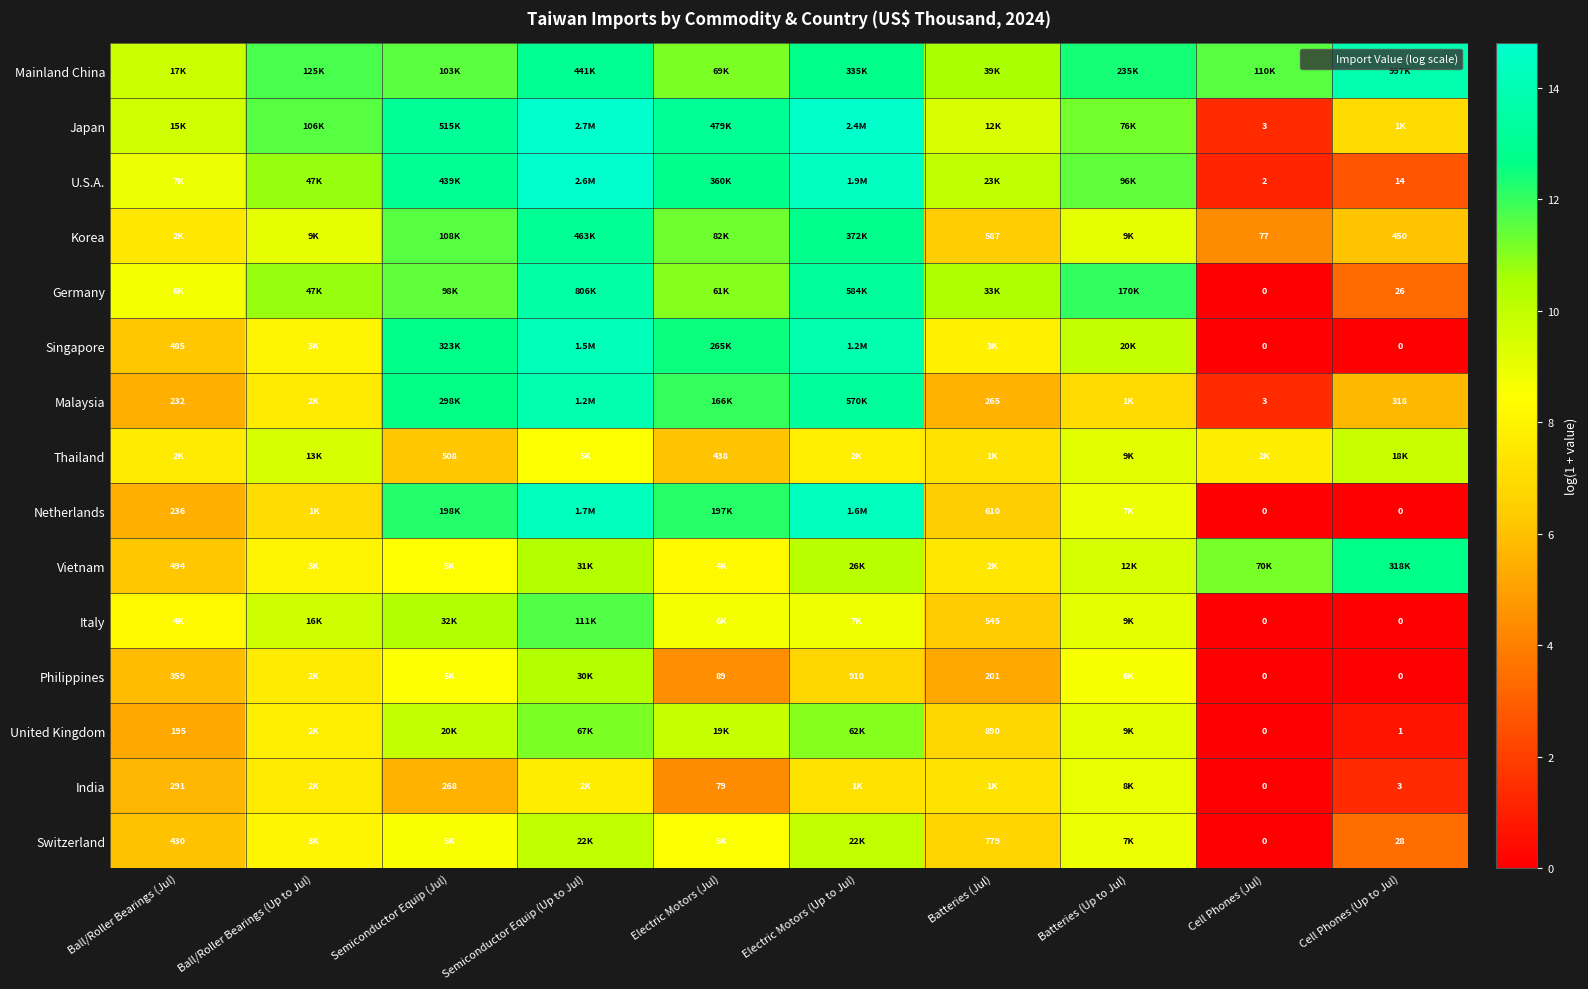

At which category is the sum across all series the highest?

Semiconductor Equip (Up to Jul)